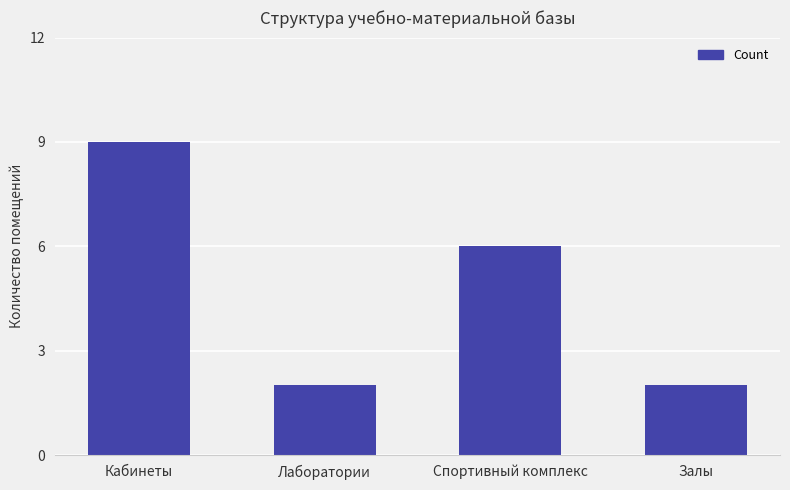

Between Лаборатории and Кабинеты, which is larger?

Кабинеты